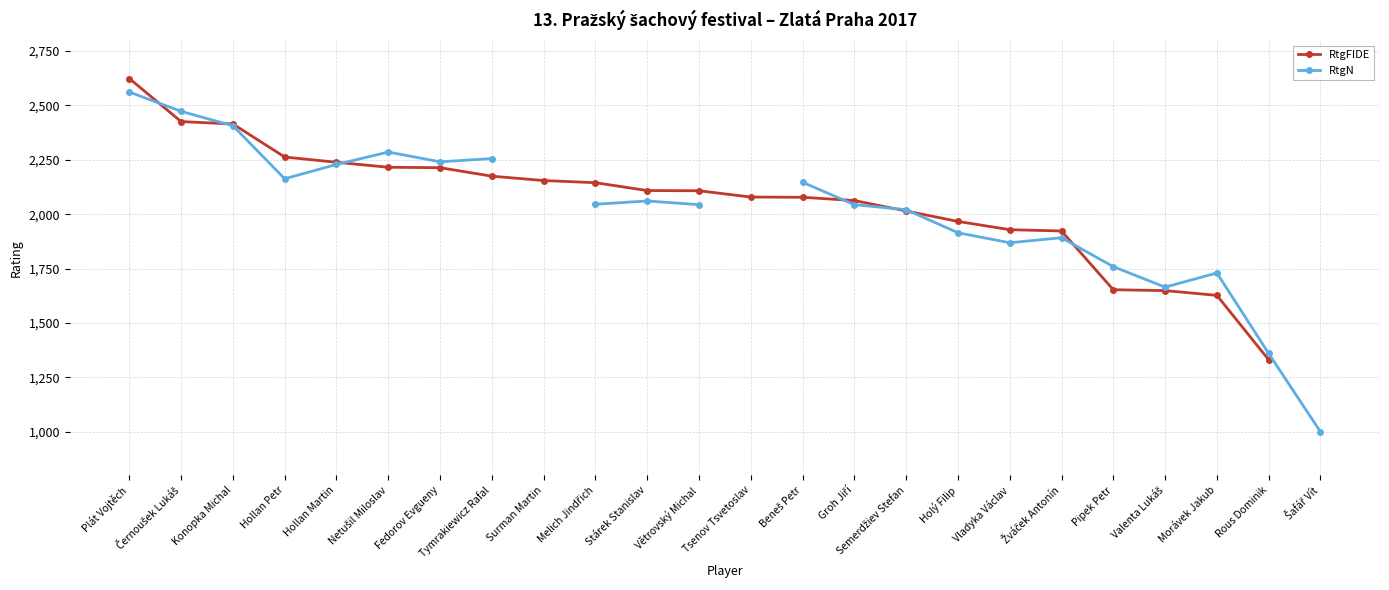

The RtgN series shows 1665.0 at Valenta Lukáš. True or false?

True